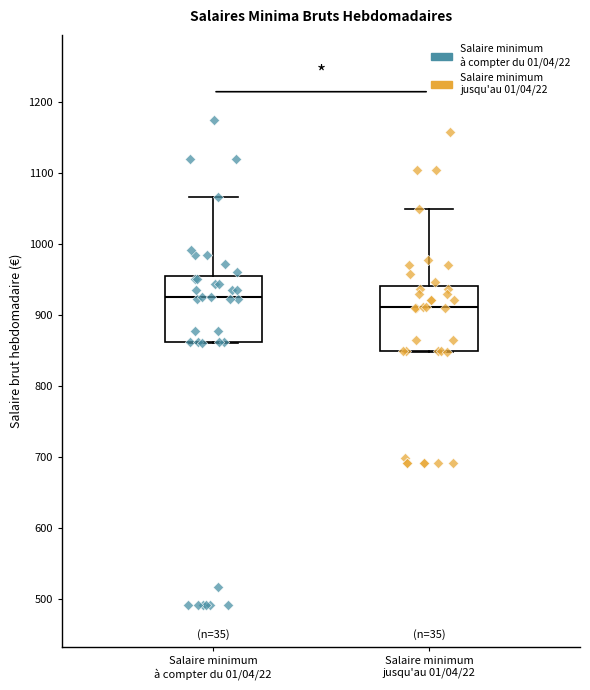

Where does the upper whisker of the box for Salaire minimum jusqu'au 01/04/22 end on the y-axis? The values are not printed on the chart, so give them approximately, as read against the axis.

1050